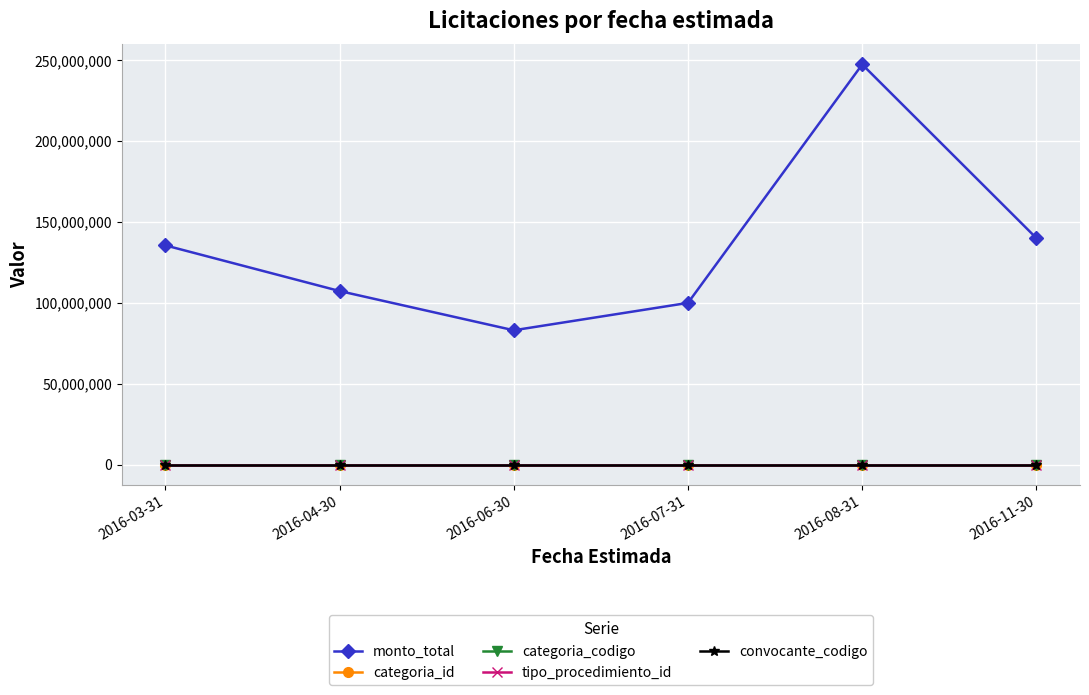

What are all the series names shown in the legend?

monto_total, categoria_id, categoria_codigo, tipo_procedimiento_id, convocante_codigo